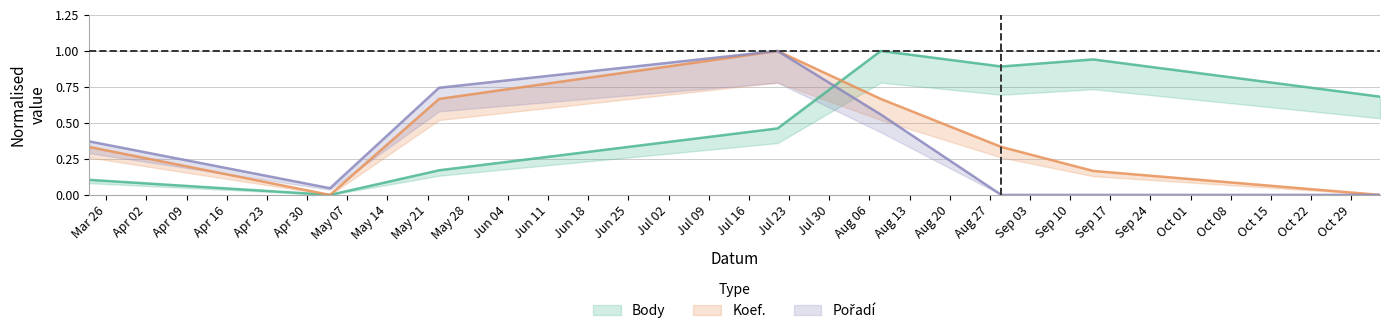

The Koef. series shows 0.7 at 2007-05-23. True or false?

True